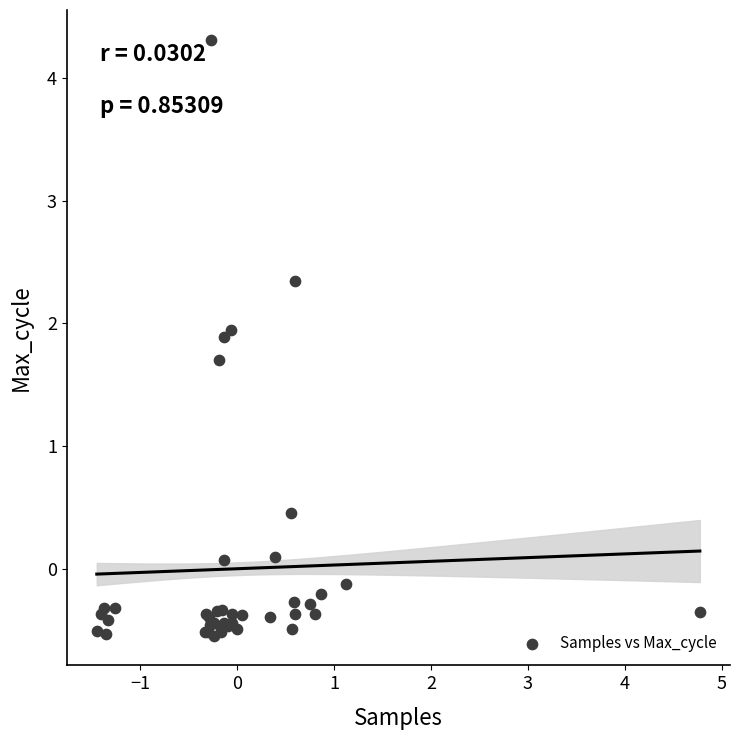

What Y value in the scatter plot is closest to 1?

0.5